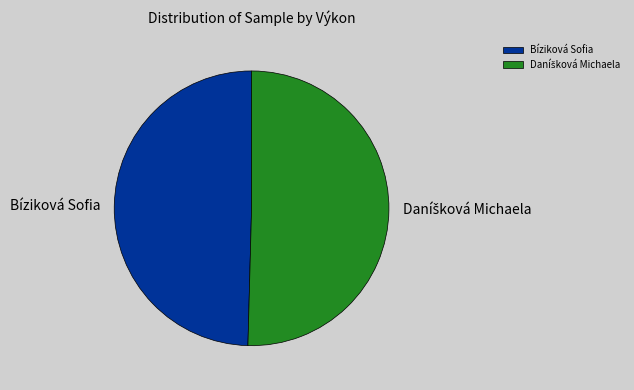

Is there a majority slice in this chart?

Yes